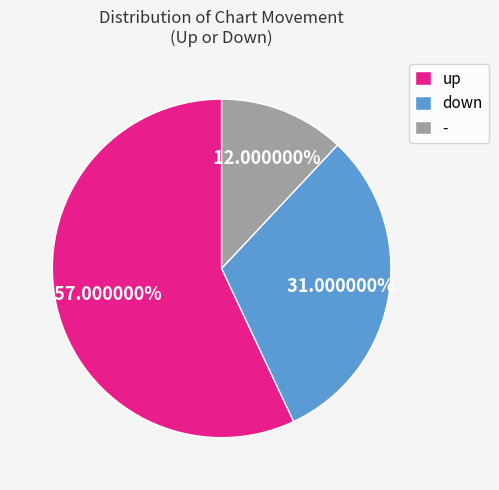

Which category accounts for the majority?

up